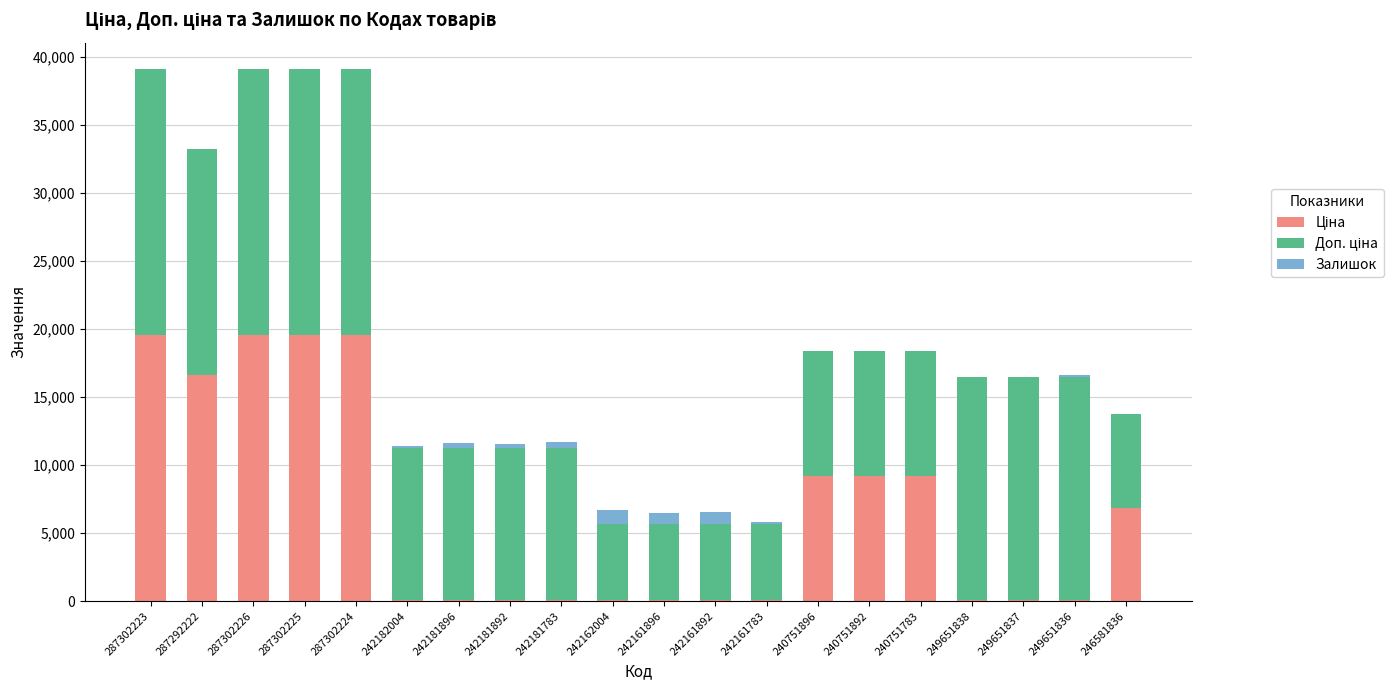

The value of Доп. ціна at 242181896 is 15655.6. True or false?

False